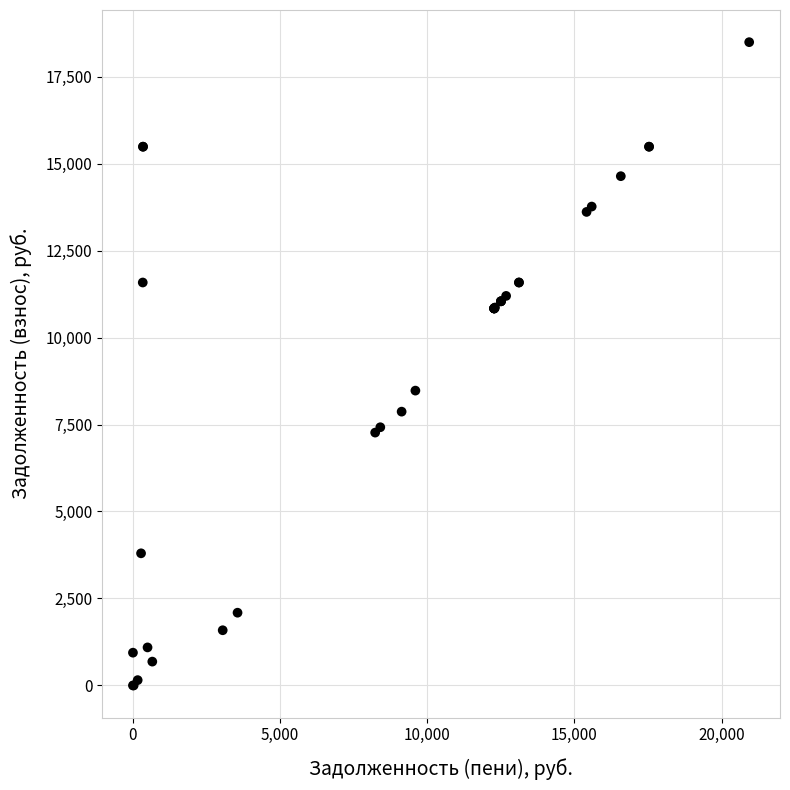

What Y value in the scatter plot is closest to 9244?

8474.4